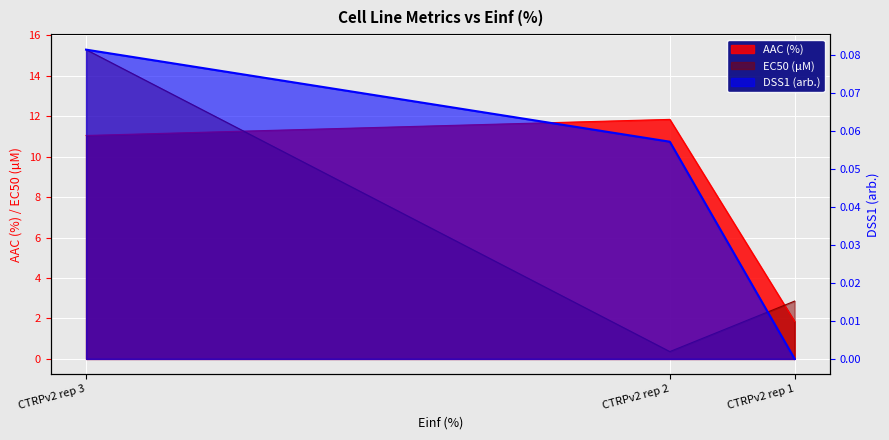

Does the chart display data point markers on the line(s)?

No